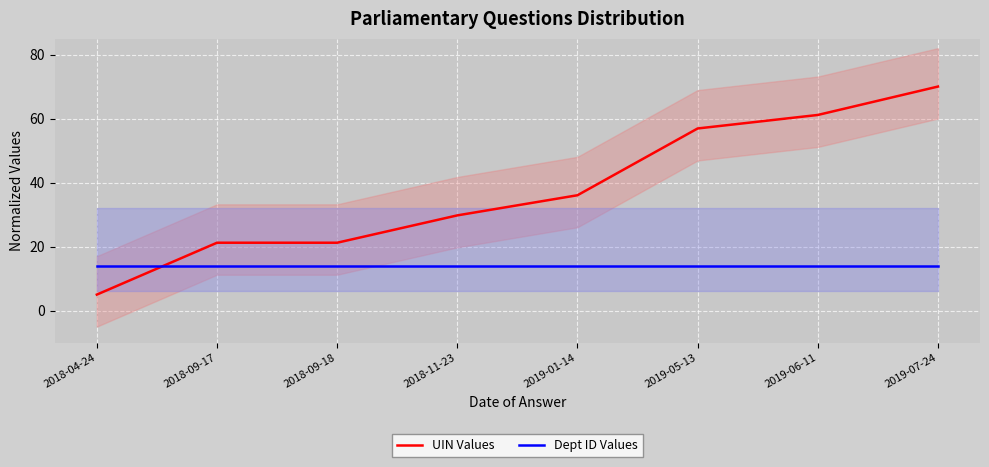

How many lines are shown in the chart?

2